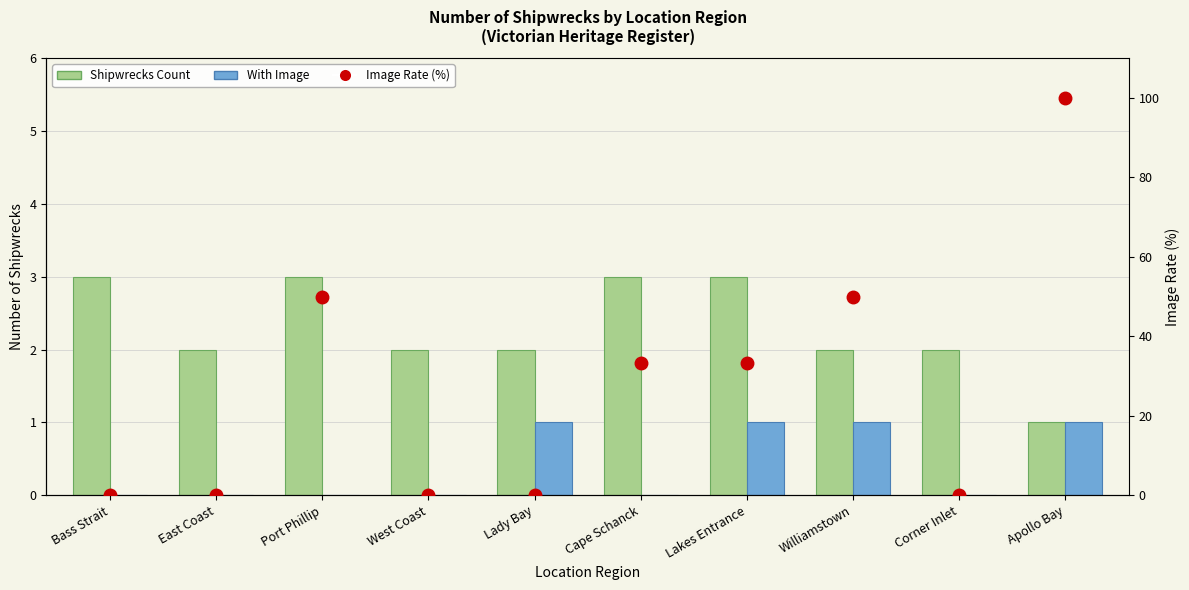

Reading left to right, transcribe all the data shown in this chart.

Shipwrecks Count: Bass Strait=3.0	East Coast=2.0	Port Phillip=3.0	West Coast=2.0	Lady Bay=2.0	Cape Schanck=3.0	Lakes Entrance=3.0	Williamstown=2.0	Corner Inlet=2.0	Apollo Bay=1.0
With Image: Bass Strait=0.0	East Coast=0.0	Port Phillip=0.0	West Coast=0.0	Lady Bay=1.0	Cape Schanck=0.0	Lakes Entrance=1.0	Williamstown=1.0	Corner Inlet=0.0	Apollo Bay=1.0
Image Rate: Bass Strait=0.0	East Coast=0.0	Port Phillip=50.0	West Coast=0.0	Lady Bay=0.0	Cape Schanck=33.3	Lakes Entrance=33.3	Williamstown=50.0	Corner Inlet=0.0	Apollo Bay=100.0